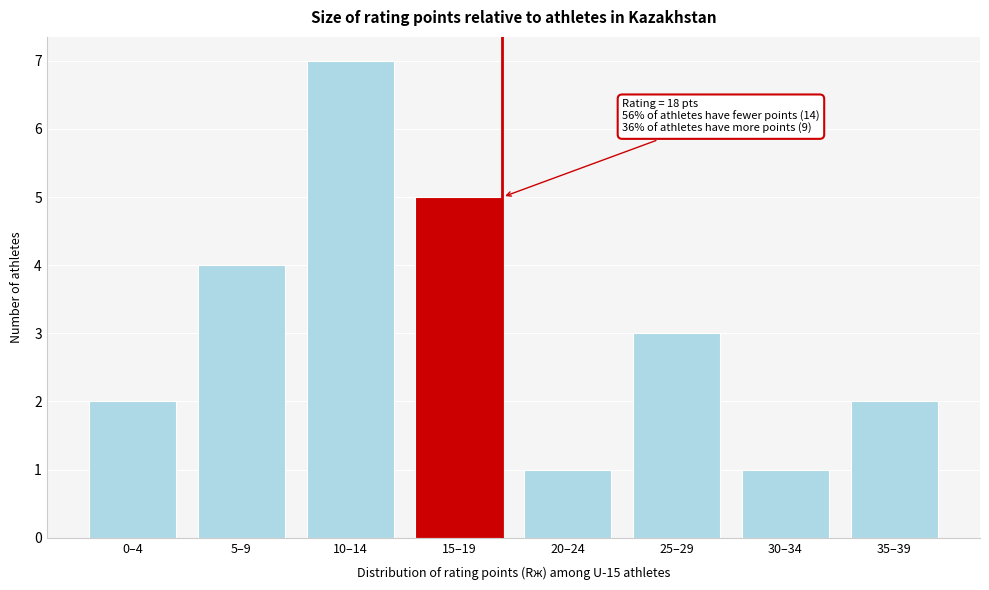

Reading right to left, list all the values displayed in this chart.

35–39=2	30–34=1	25–29=3	20–24=1	15–19=5	10–14=7	5–9=4	0–4=2